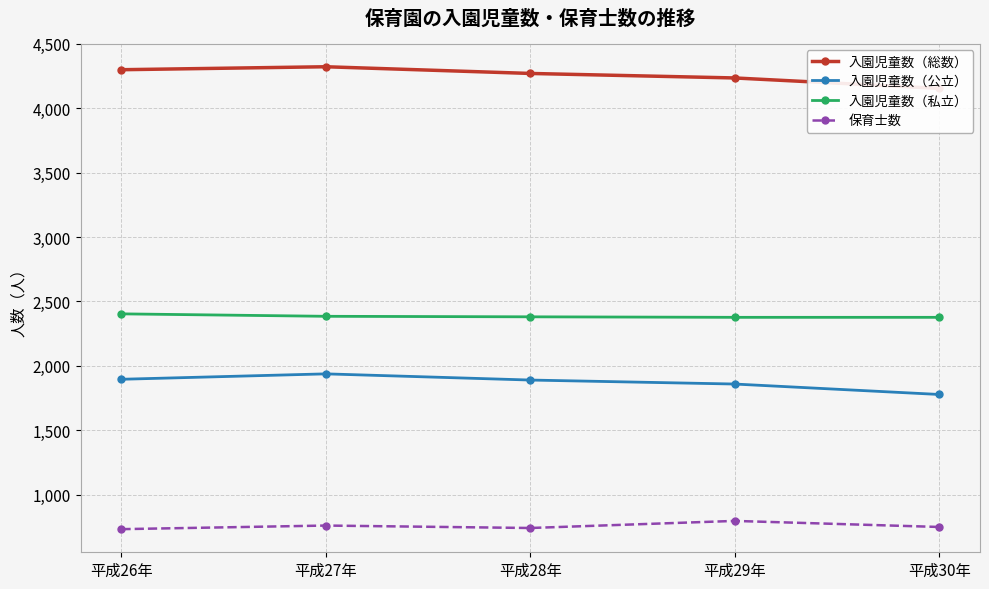

True or false: 入園児童数（私立） and 入園児童数（公立） cross at least once.

False